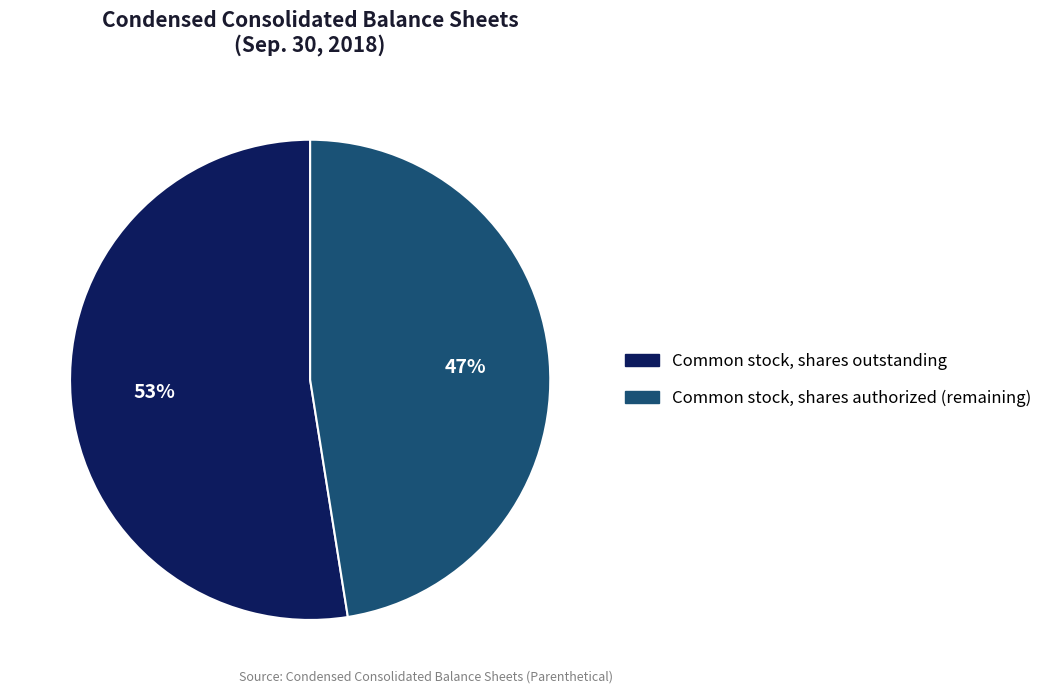

To the nearest percent, what is the average slice percentage?

50%